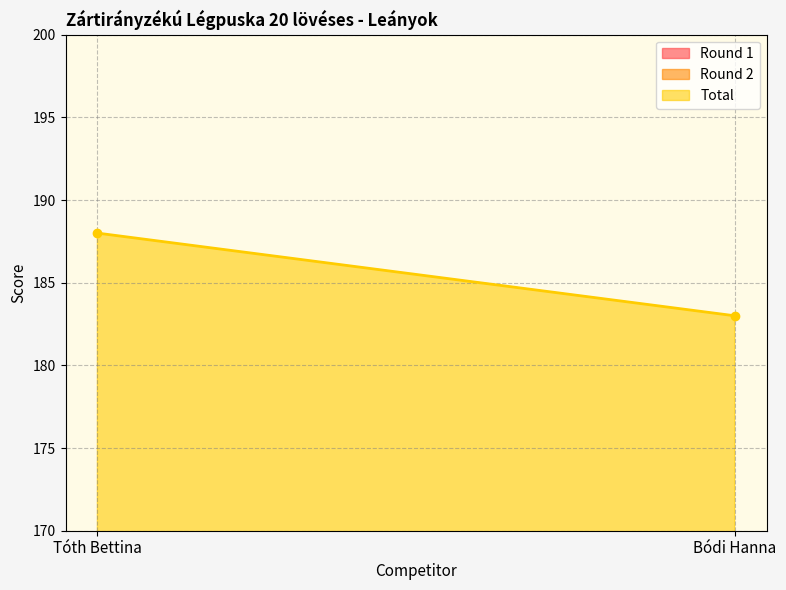

How many distinct data groups are displayed?

3